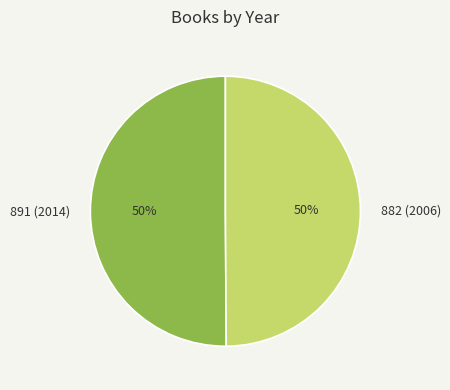

Is it true that 891 (2014) is 50% of the pie?

True